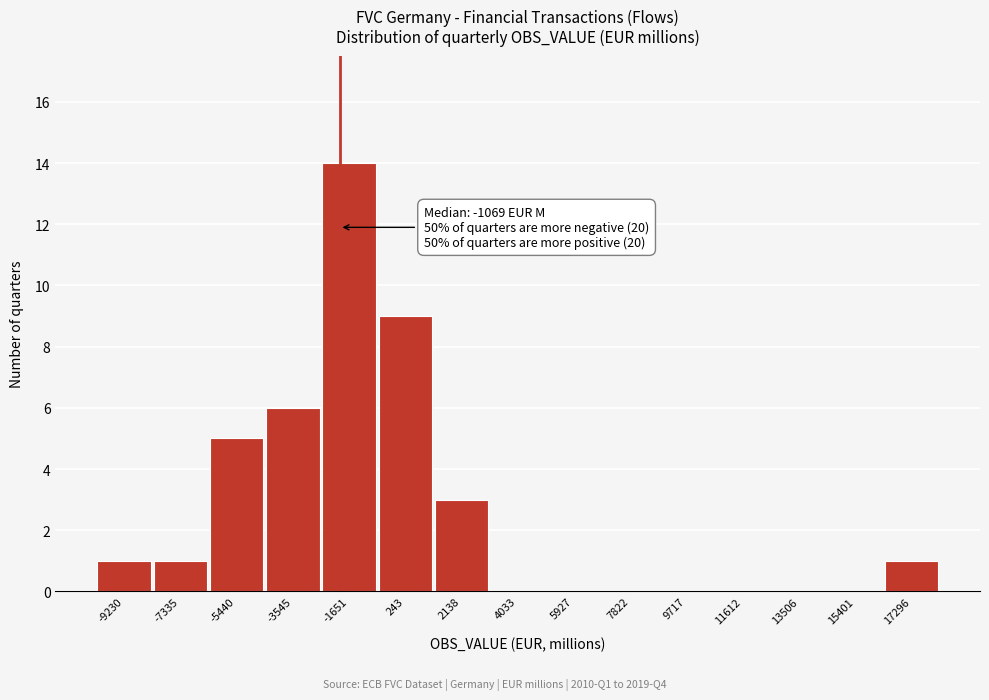

Reading left to right, extract all data points from this chart.

-9230=1	-7335=1	-5440=5	-3545=6	-1651=14	243=9	2138=3	4033=0	5927=0	7822=0	9717=0	11612=0	13506=0	15401=0	17296=1